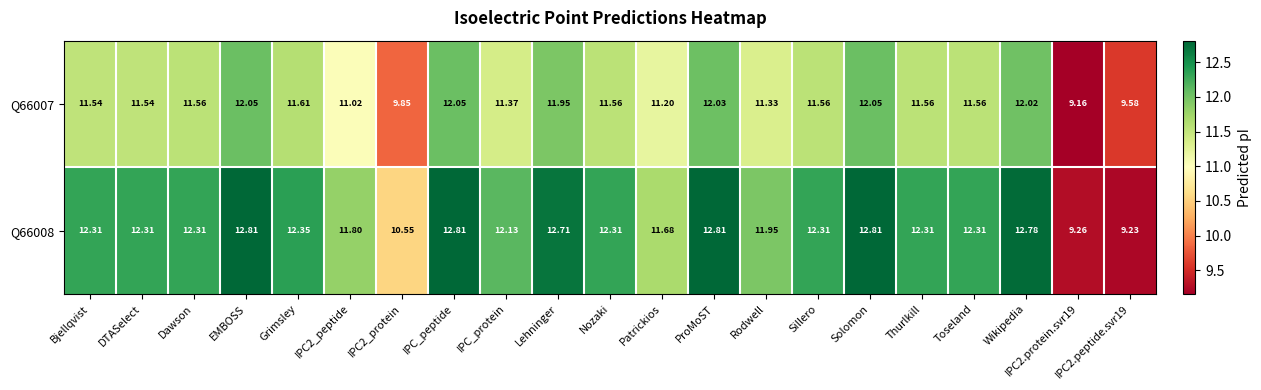

Is the value of Q66007 at Rodwell greater than the value of Q66008 at Sillero?

No